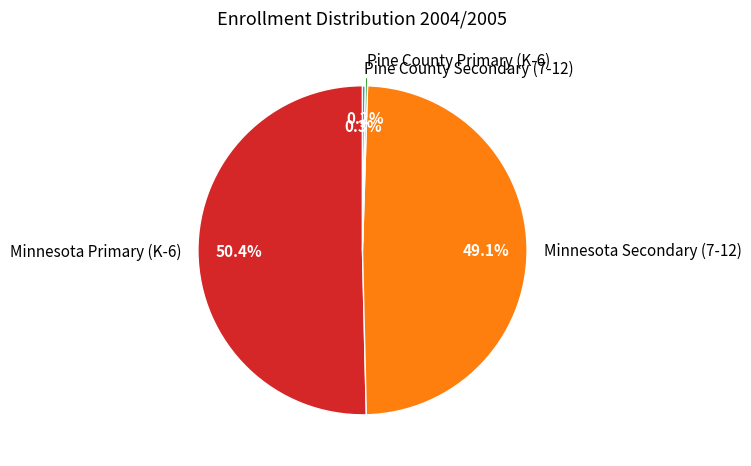

Which category accounts for the majority?

Minnesota Primary (K-6)